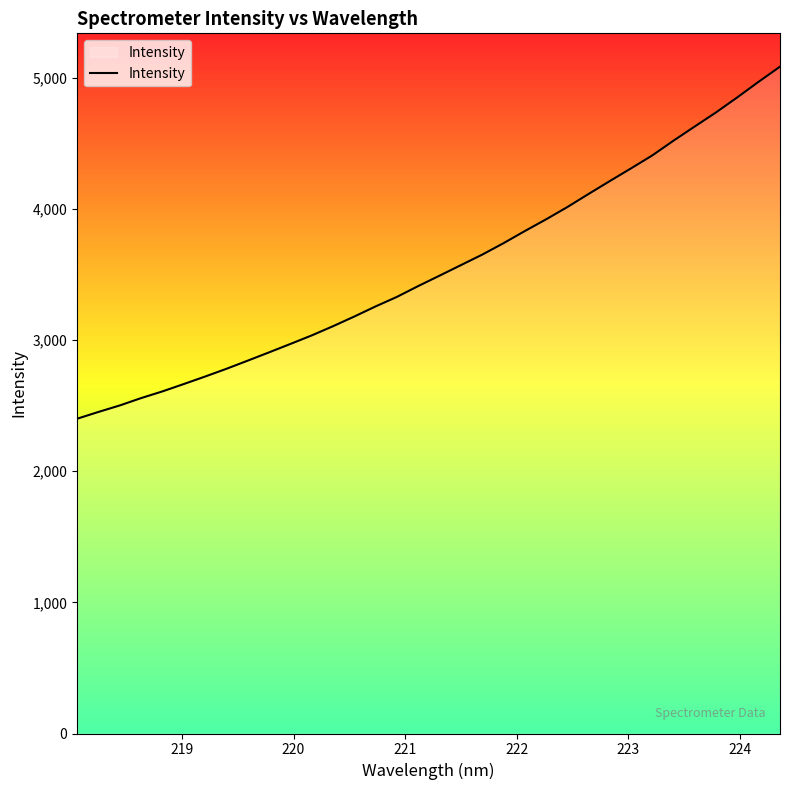

What is the minimum value shown in the chart?

2401.0